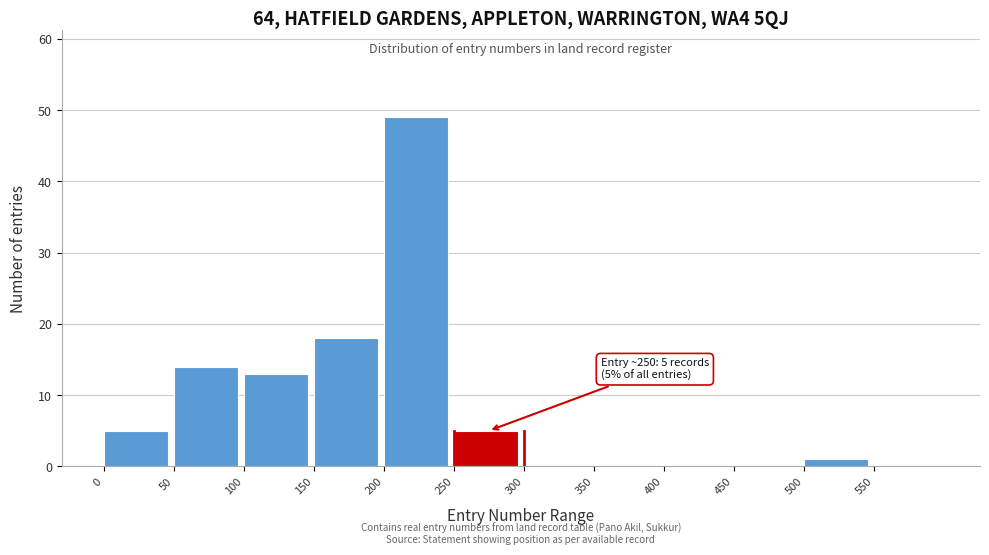

Which range on the x-axis has the tallest bar?

200 to 250